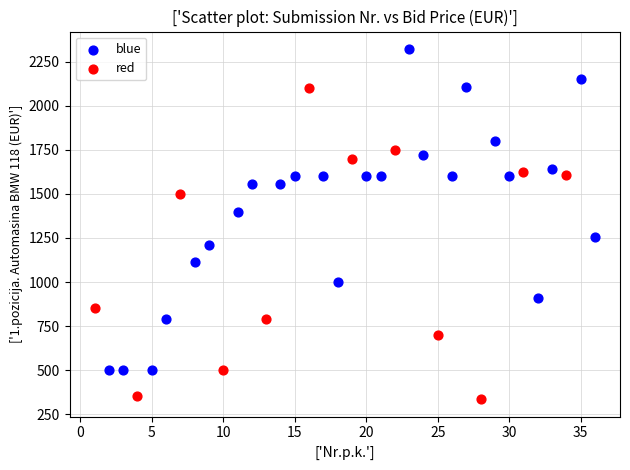

Which series reaches the maximum Y coordinate?

blue